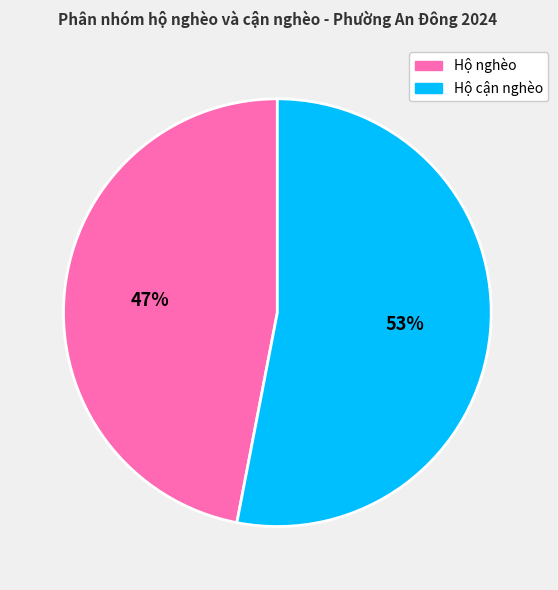

Is there any slice that represents more than half of the pie?

Yes